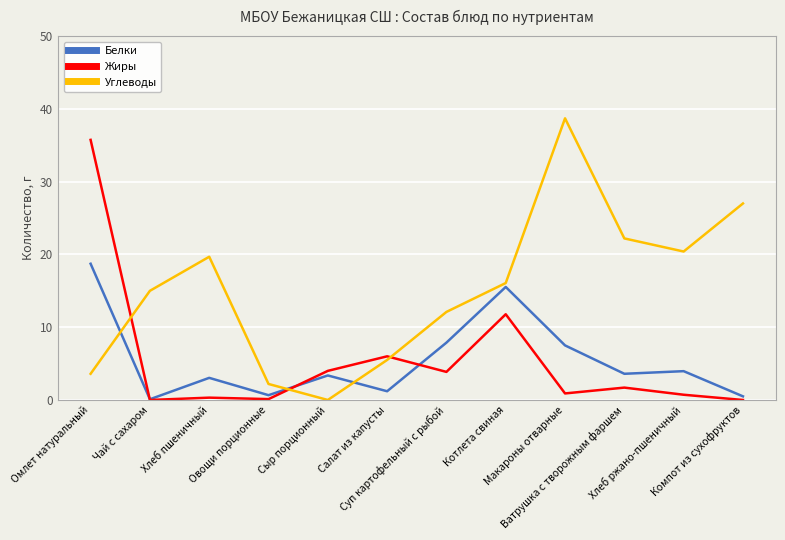

What is the difference between the second highest and second lowest values in the Углеводы series?

24.8